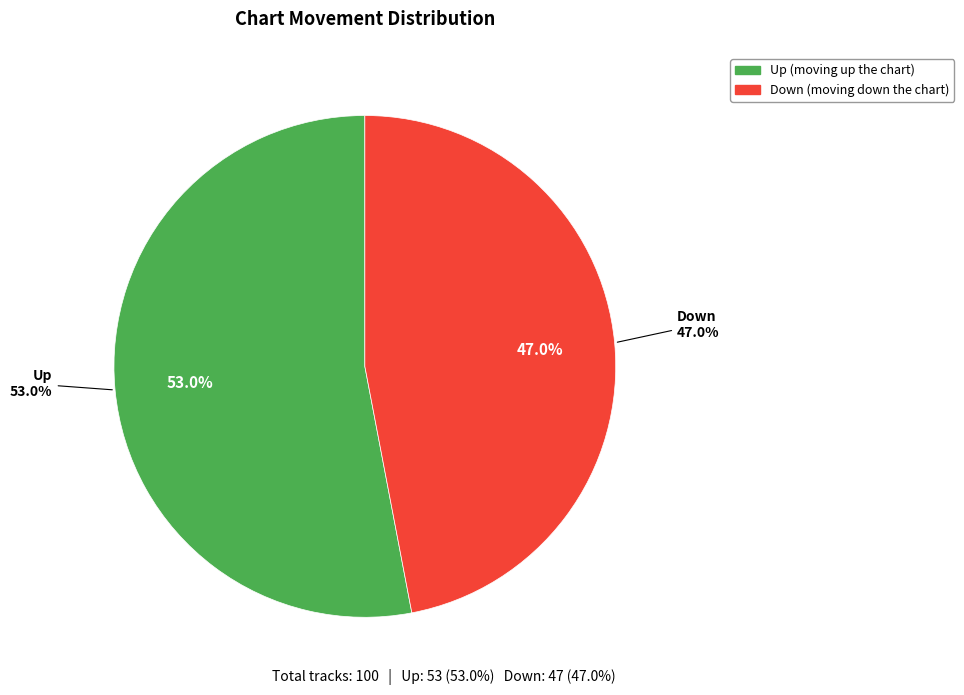

Which category has the biggest portion of the pie?

up